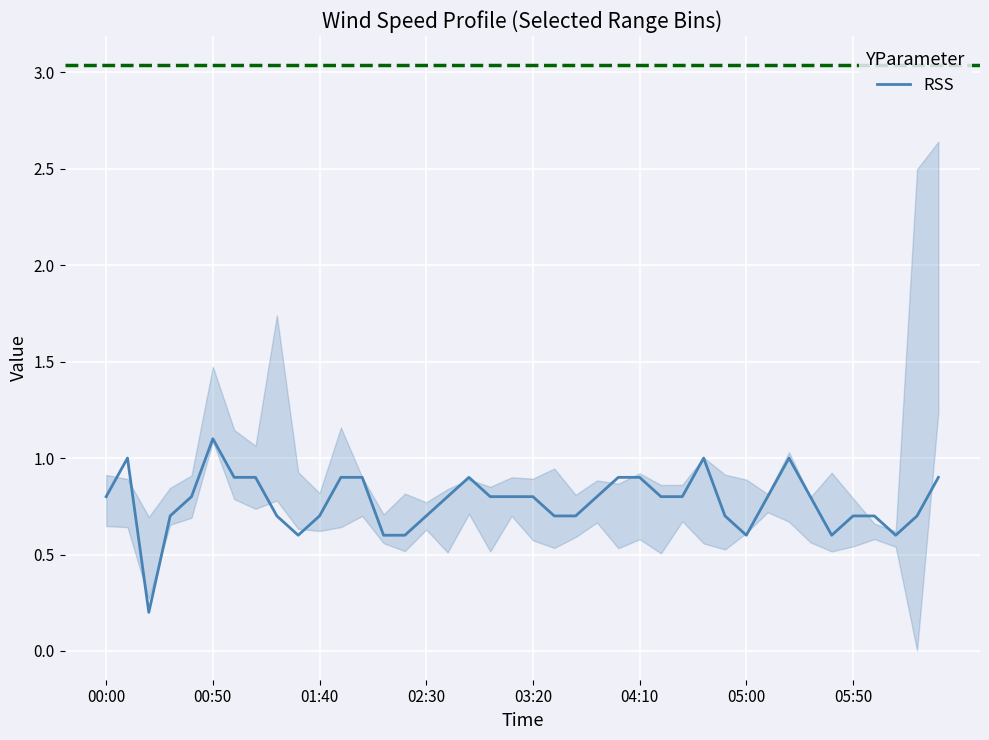

The RSS series shows 1.2 at 04:10. True or false?

False